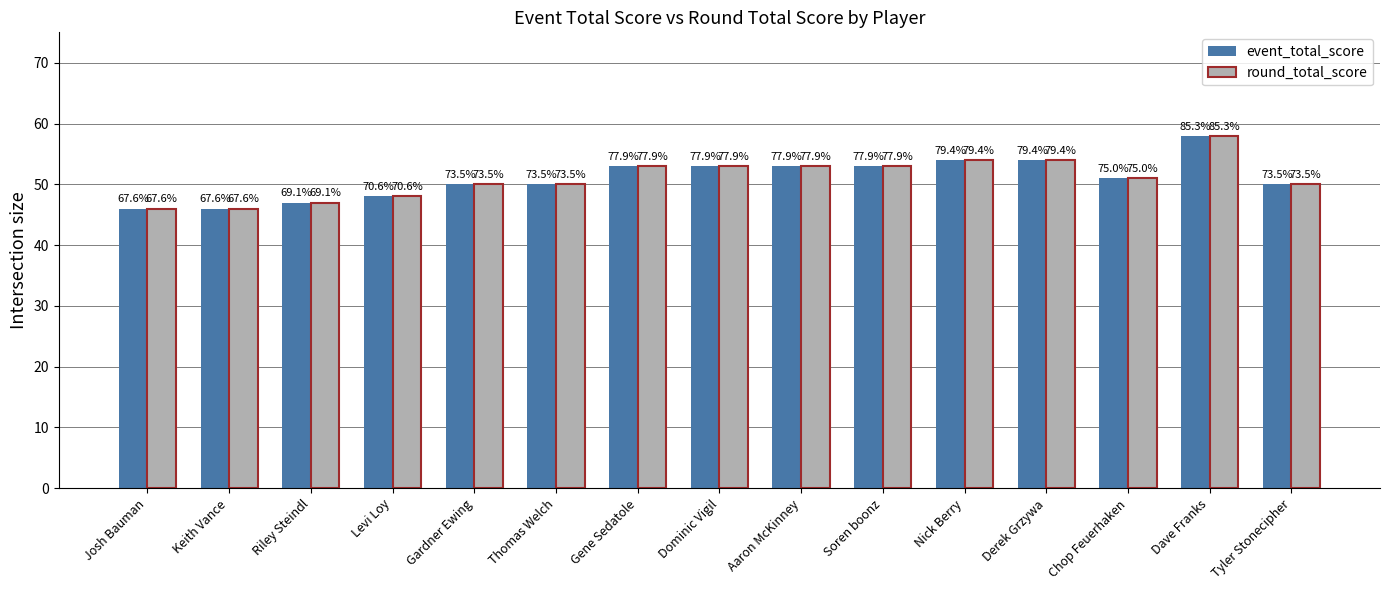

How many bars are there in each group?

2